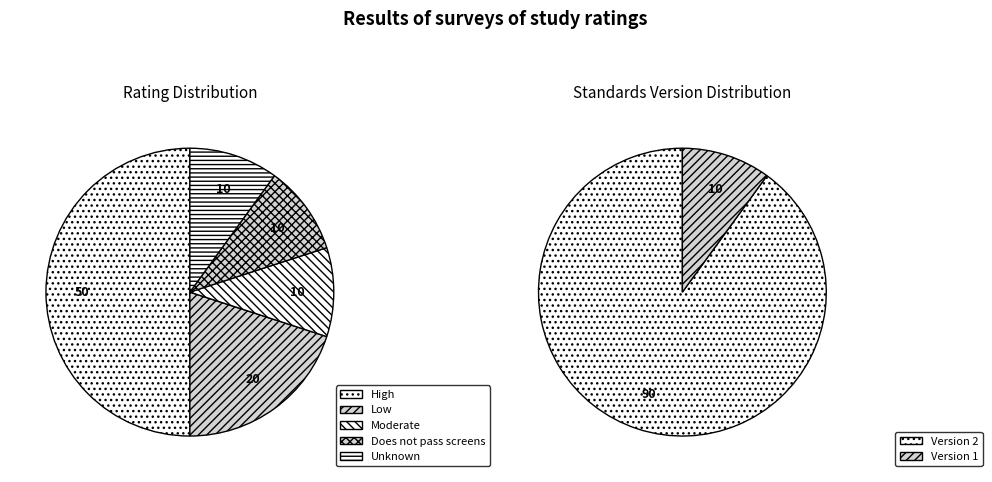

To the nearest percent, what is the average slice percentage?

20%